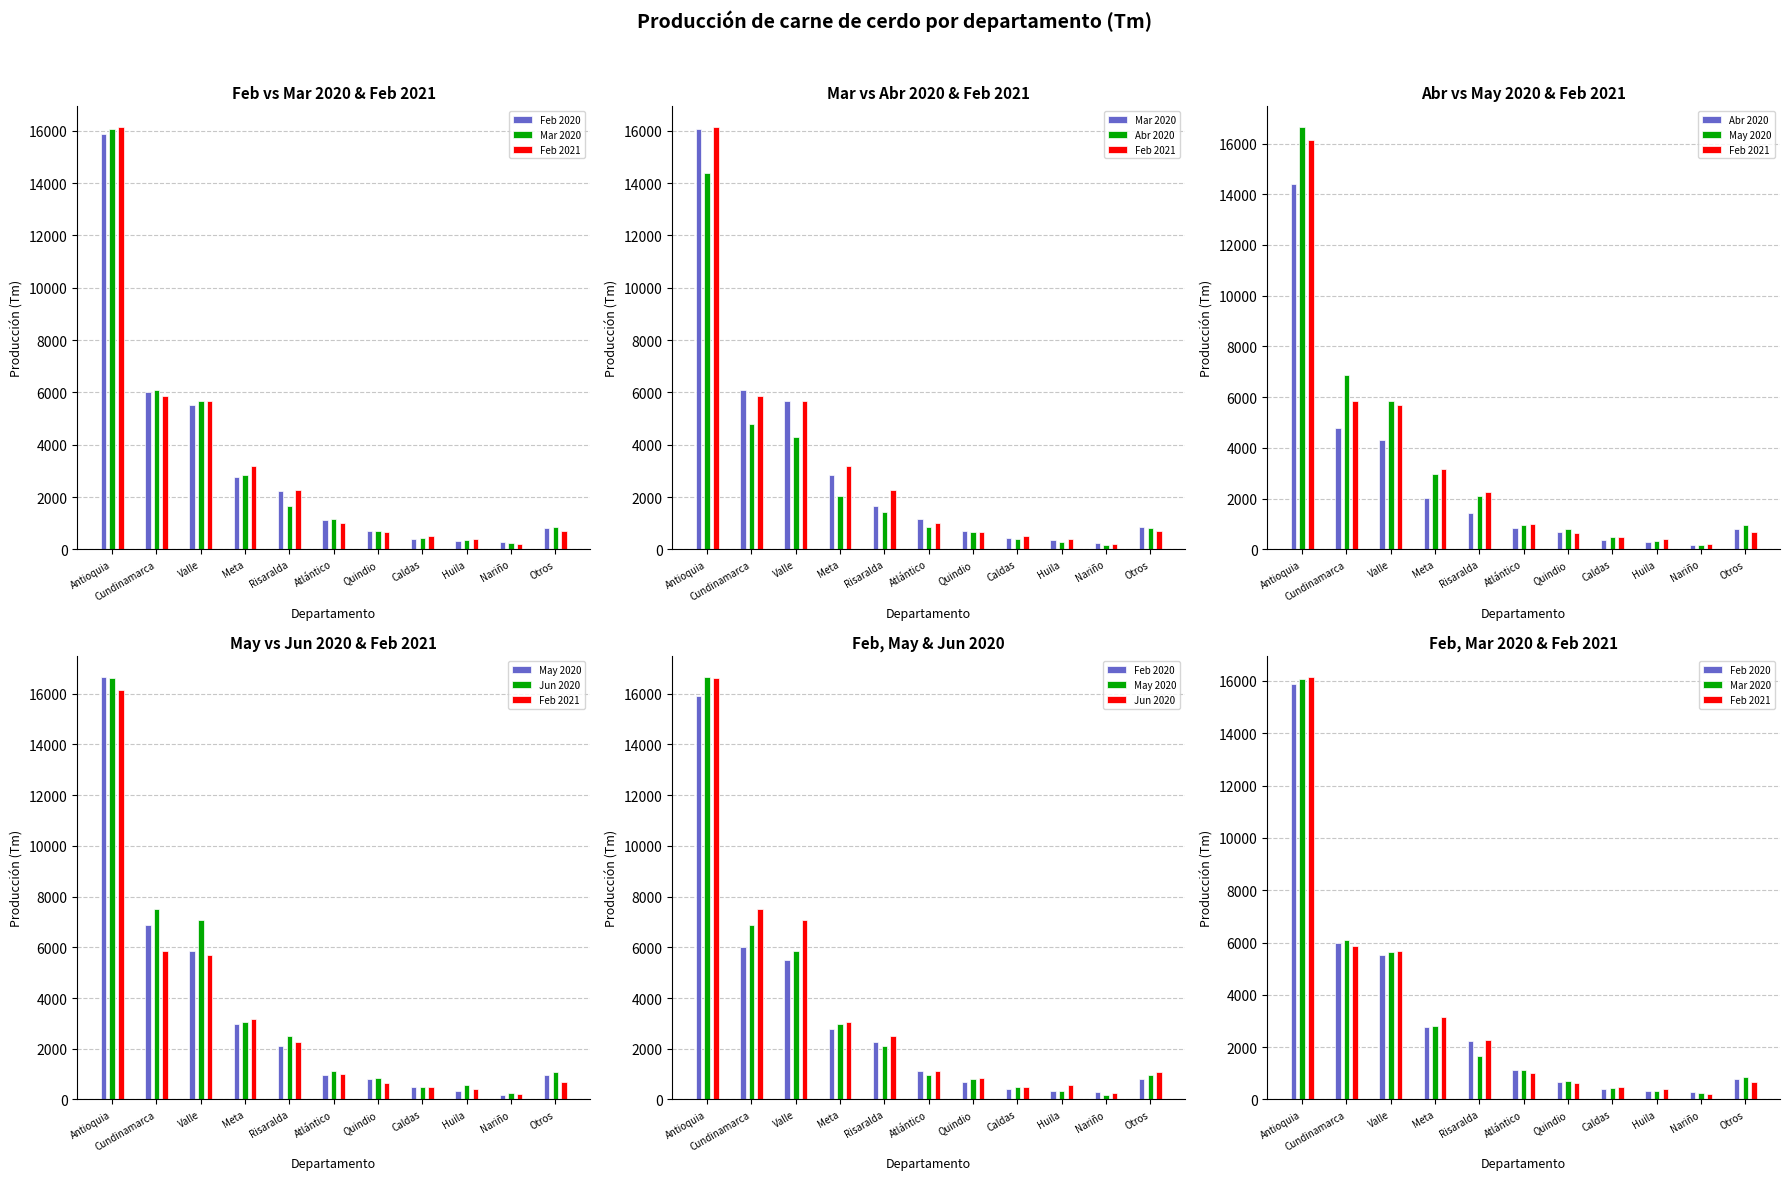

What is the sum of all Abr 2020 values?

30119.6